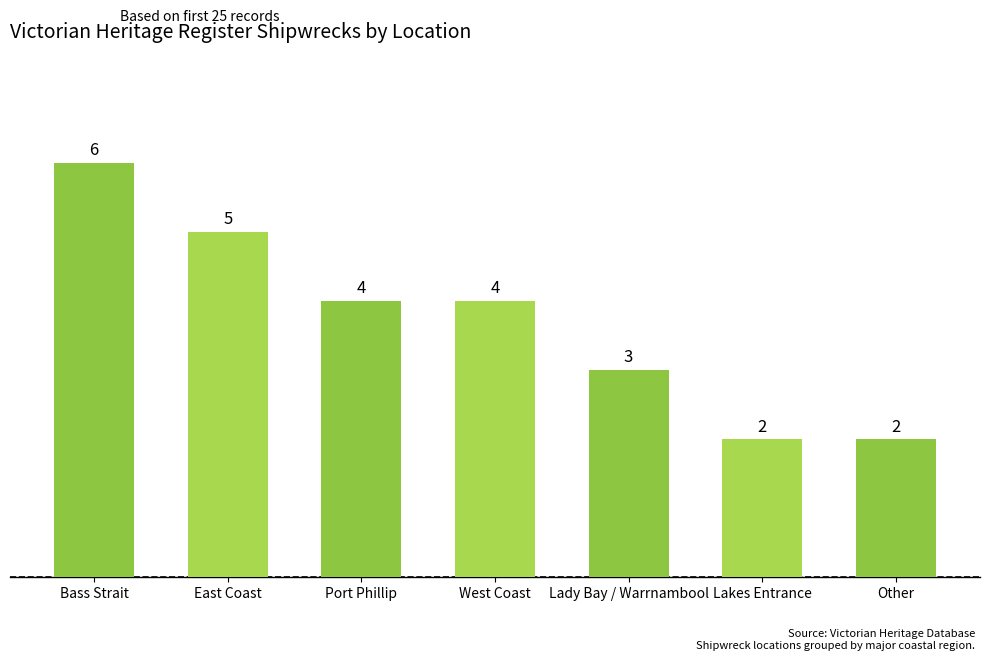

What is the greatest value displayed?

6